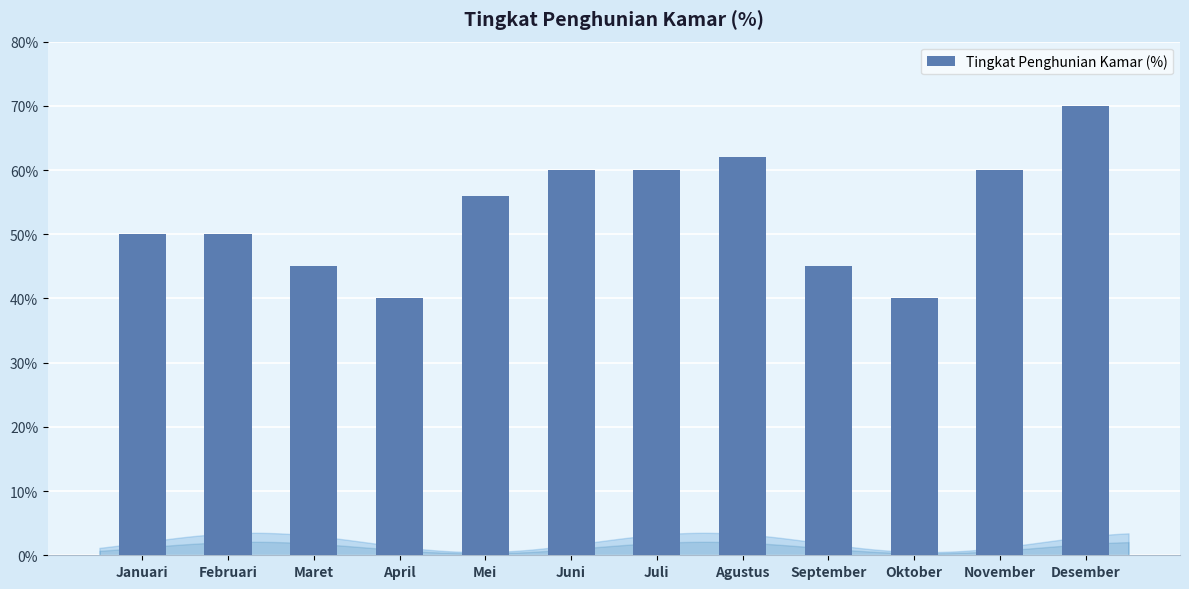

What is the difference between the values at Oktober and Agustus?

22